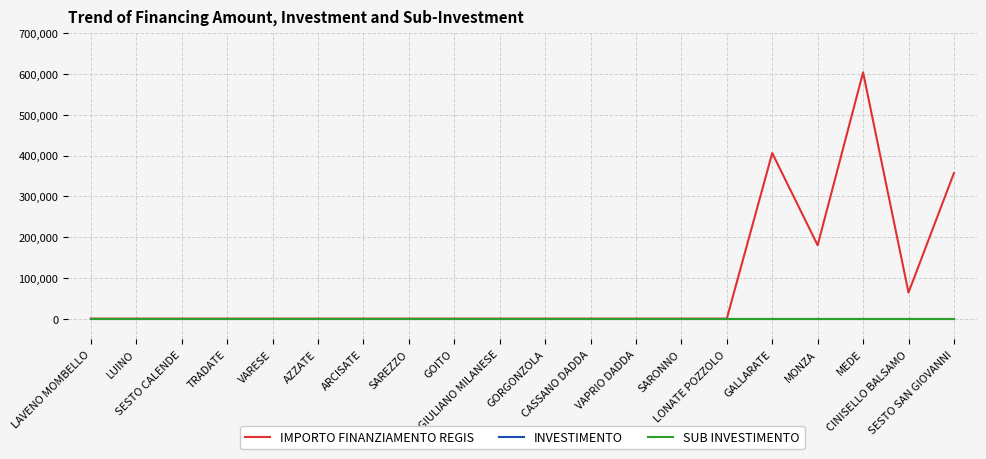

Reading left to right, what are all the values shown in this chart?

IMPORTO FINANZIAMENTO REGIS: LAVENO MOMBELLO=0.0	LUINO=0.0	SESTO CALENDE=0.0	TRADATE=0.0	VARESE=0.0	AZZATE=0.0	ARCISATE=0.0	SAREZZO=0.0	GOITO=0.0	SAN GIULIANO MILANESE=0.0	GORGONZOLA=0.0	CASSANO DADDA=0.0	VAPRIO DADDA=0.0	SARONNO=0.0	LONATE POZZOLO=0.0	GALLARATE=406000.0	MONZA=180000.0	MEDE=603970.3	CINISELLO BALSAMO=64000.0	SESTO SAN GIOVANNI=357000.0
INVESTIMENTO: LAVENO MOMBELLO=1.2	LUINO=1.2	SESTO CALENDE=1.2	TRADATE=1.2	VARESE=1.2	AZZATE=1.2	ARCISATE=1.2	SAREZZO=1.2	GOITO=1.2	SAN GIULIANO MILANESE=1.2	GORGONZOLA=1.2	CASSANO DADDA=1.2	VAPRIO DADDA=1.2	SARONNO=1.2	LONATE POZZOLO=1.2	GALLARATE=1.2	MONZA=1.2	MEDE=1.2	CINISELLO BALSAMO=1.2	SESTO SAN GIOVANNI=1.2
SUB INVESTIMENTO: LAVENO MOMBELLO=1.2	LUINO=1.2	SESTO CALENDE=1.2	TRADATE=1.2	VARESE=1.2	AZZATE=1.2	ARCISATE=1.2	SAREZZO=1.2	GOITO=1.2	SAN GIULIANO MILANESE=1.2	GORGONZOLA=1.2	CASSANO DADDA=1.2	VAPRIO DADDA=1.2	SARONNO=1.2	LONATE POZZOLO=1.2	GALLARATE=1.2	MONZA=1.2	MEDE=1.2	CINISELLO BALSAMO=1.2	SESTO SAN GIOVANNI=1.2